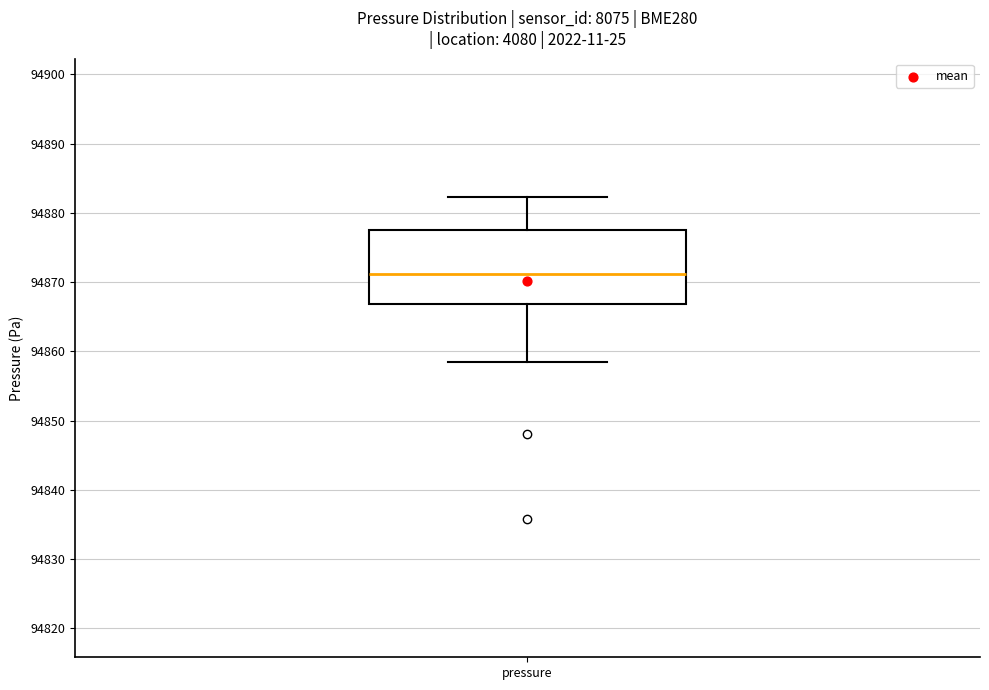

Read this box plot against the y-axis: the position of the median line, the range covered by the box, and the ends of both whiskers. The values are not printed on the chart, so give them approximately, as read against the axis.

median 94871, box 94867 to 94878, whiskers 94859 to 94882